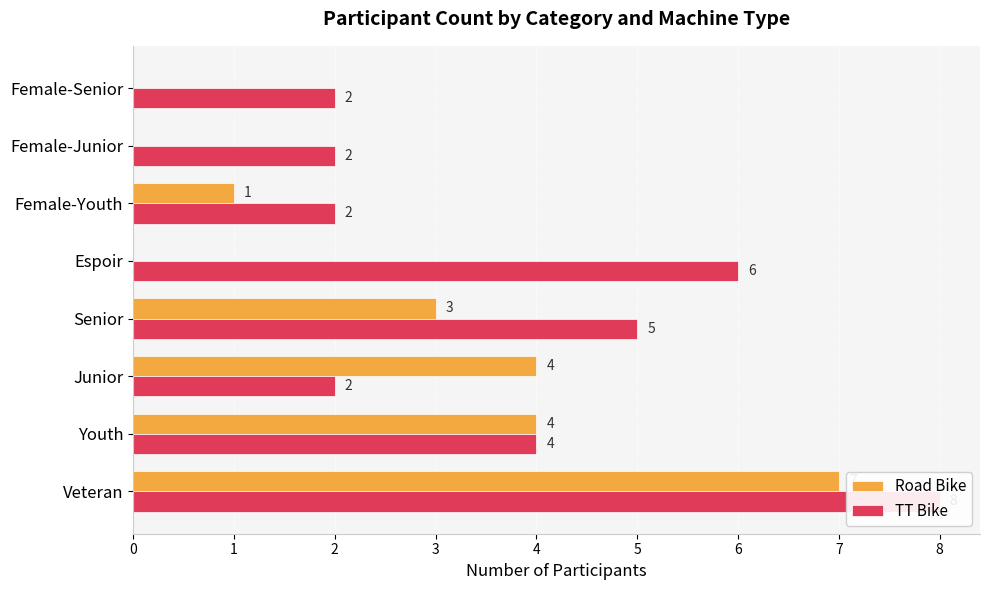

What is the value of the Road Bike bar at the 3rd from the left?

4